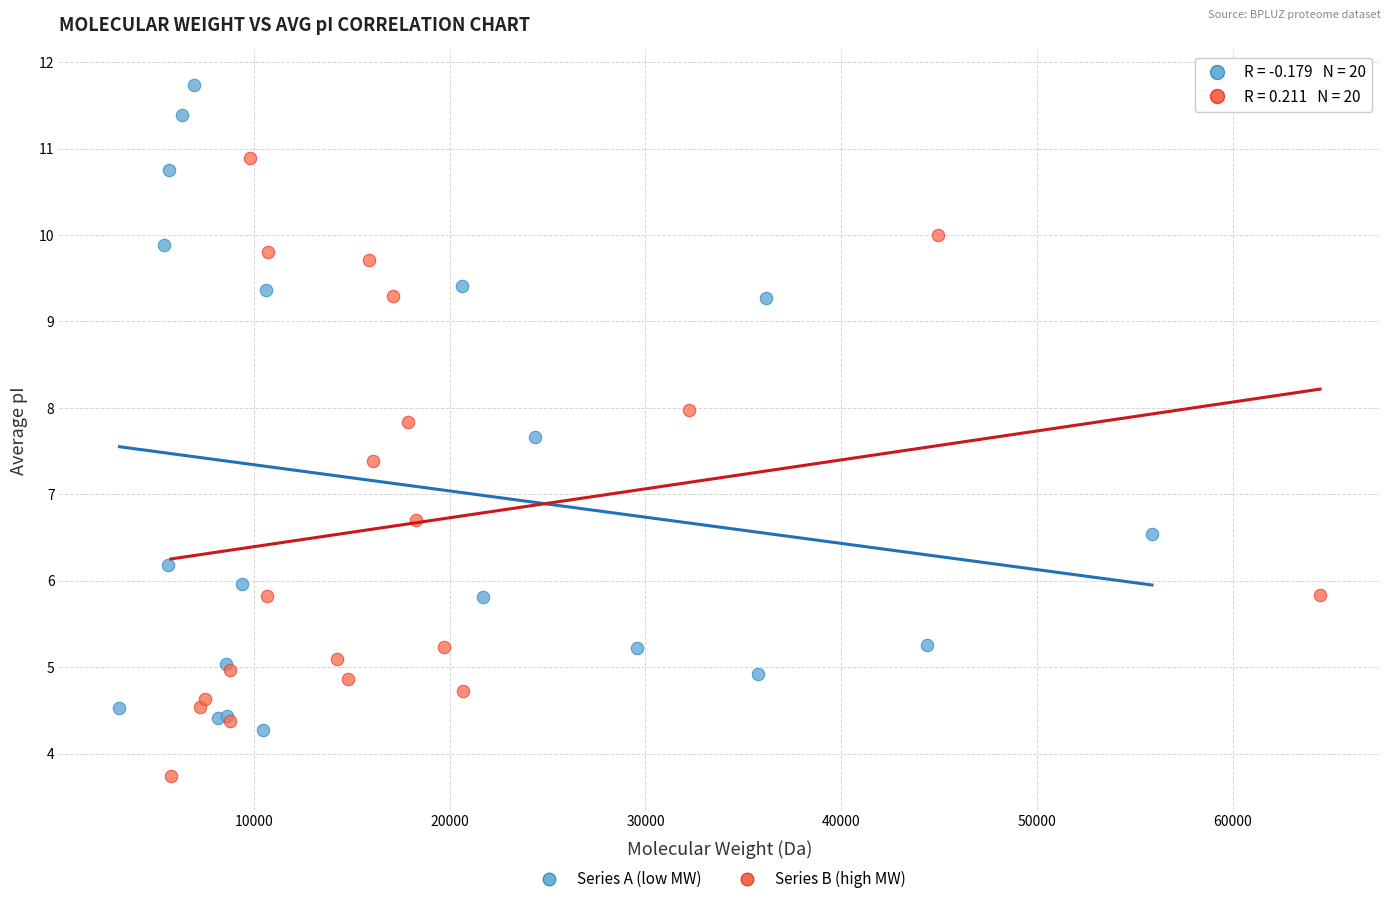

What are all the series names shown in the legend?

Series A (low MW), Series B (high MW)